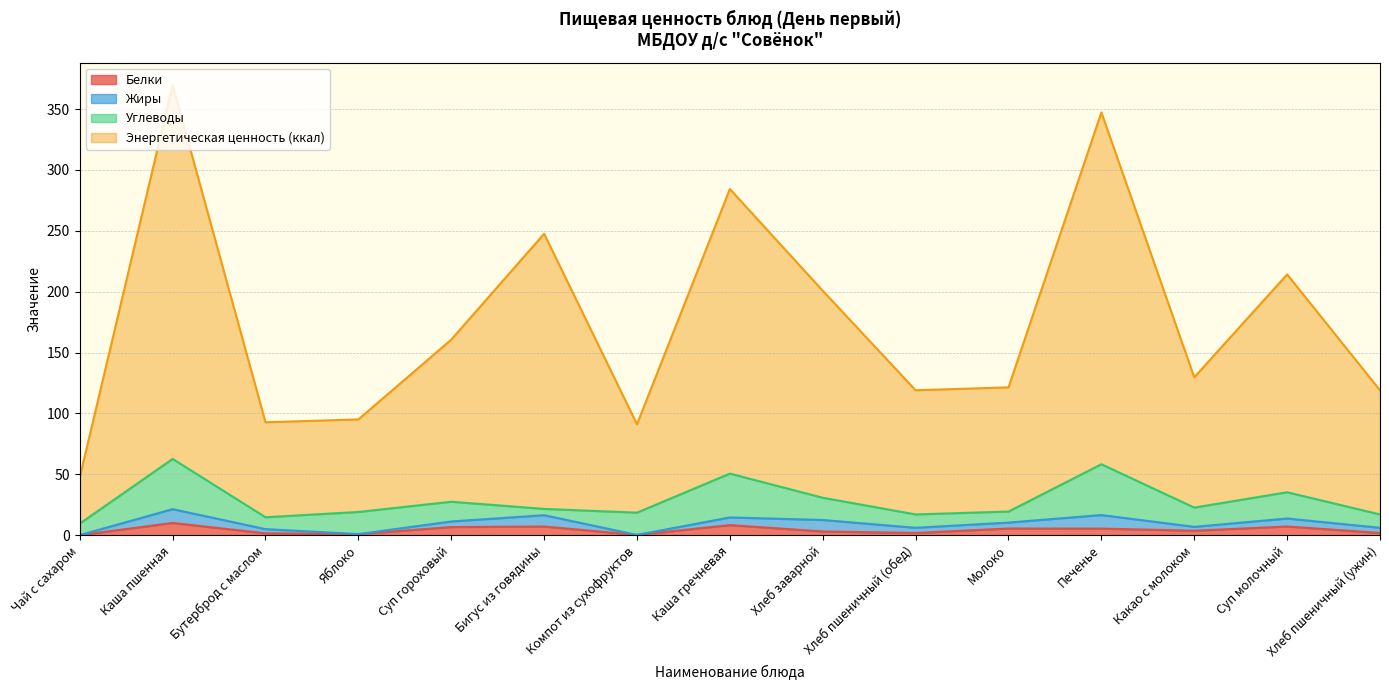

What is the maximum value for Белки?

10.1